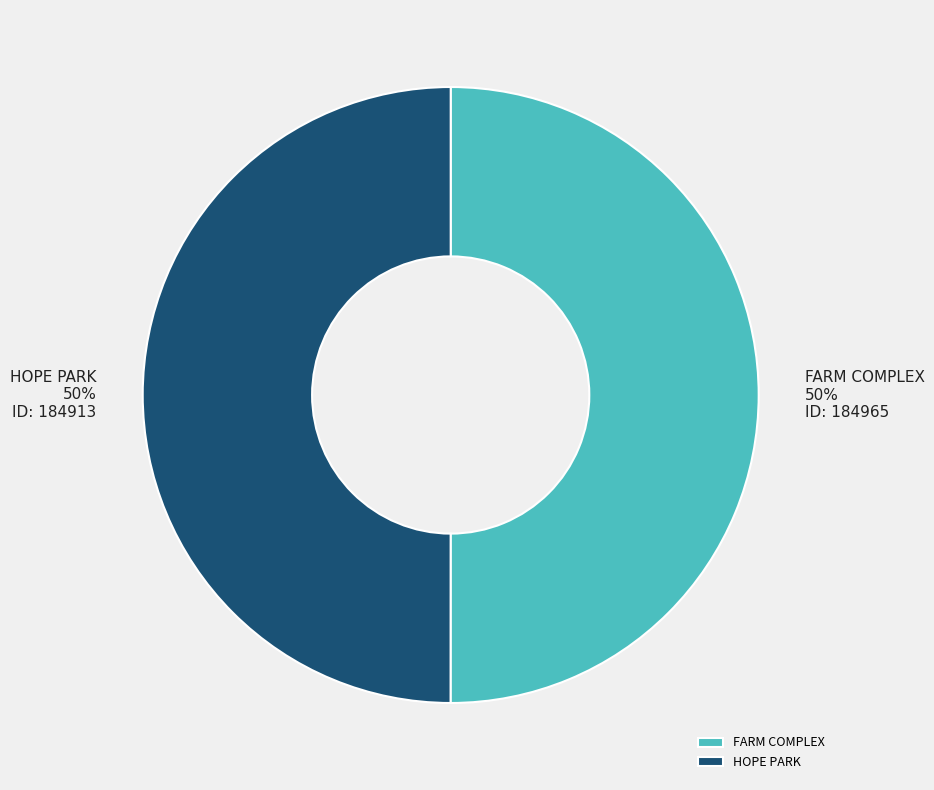

What percentage is the FARM COMPLEX slice, to the nearest percent?

50%